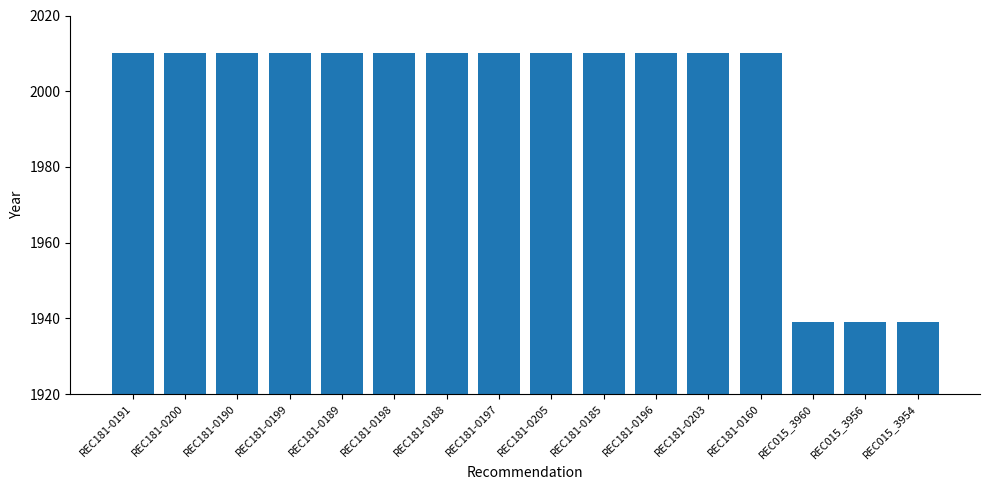

What is the label of the 10th bar from the left?

REC181-0185